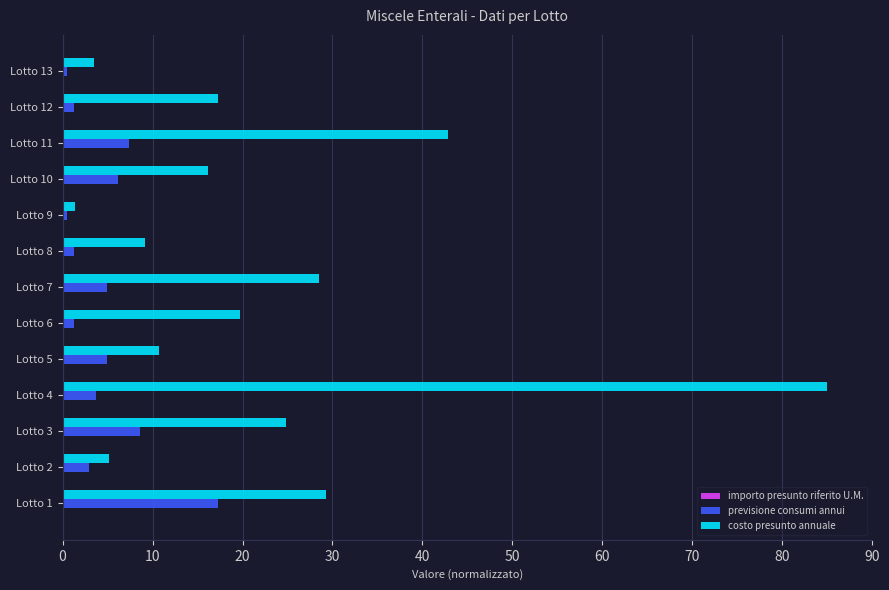

What is the sum of all costo presunto annuale values?

293.6